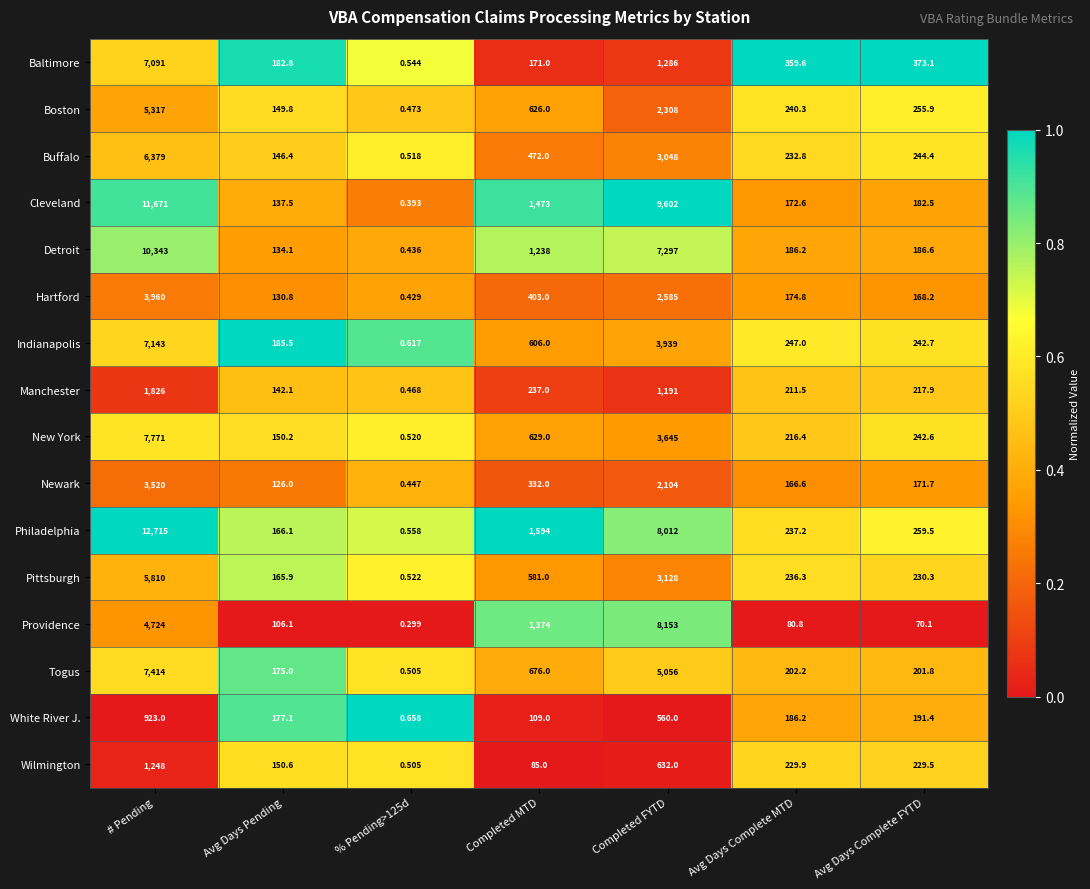

List the series in order of their peak value, highest first.

Philadelphia, Cleveland, Detroit, Providence, New York, Togus, Indianapolis, Baltimore, Buffalo, Pittsburgh, Boston, Hartford, Newark, Manchester, Wilmington, White River J.